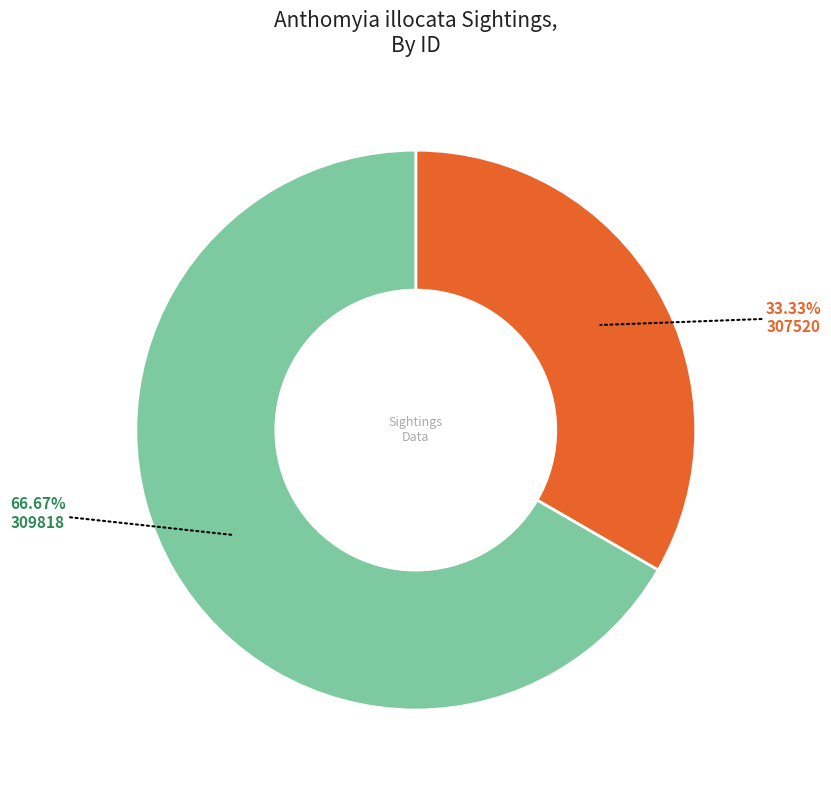

To the nearest percent, what is the difference between the 309818 and 307520 slice percentages?

33%